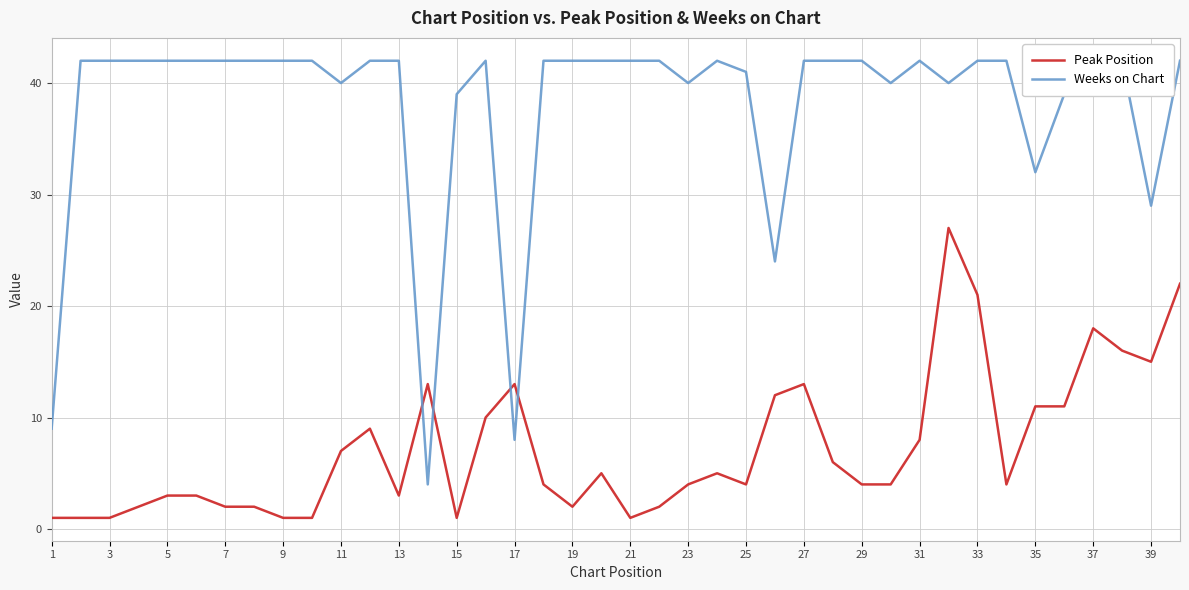

True or false: Peak Position has a value of 4 at 23.

True